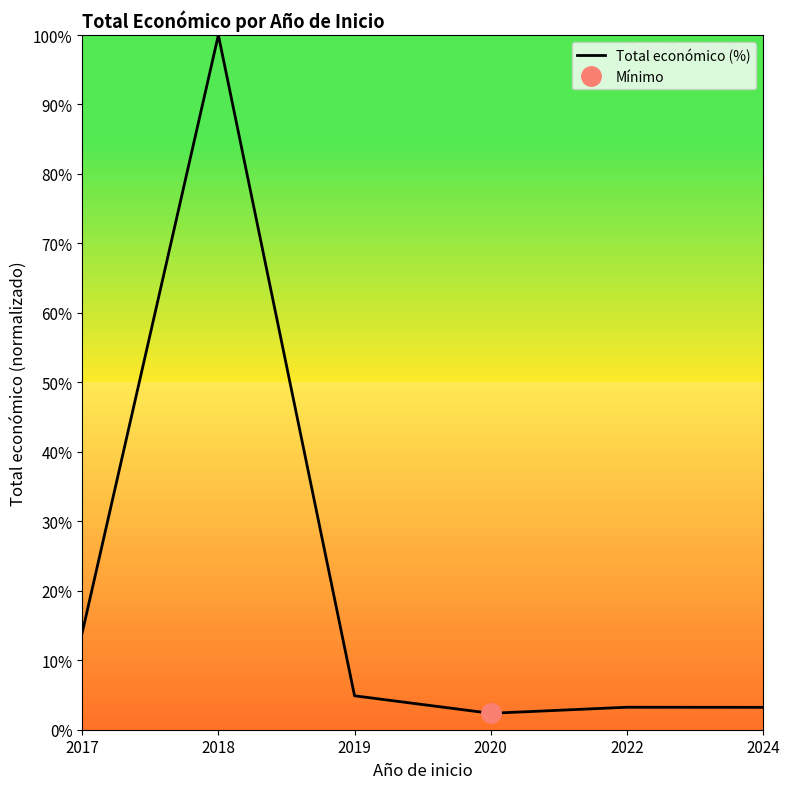

List the labels in order of value, largest first.

2018, 2017, 2019, 2022, 2024, 2020